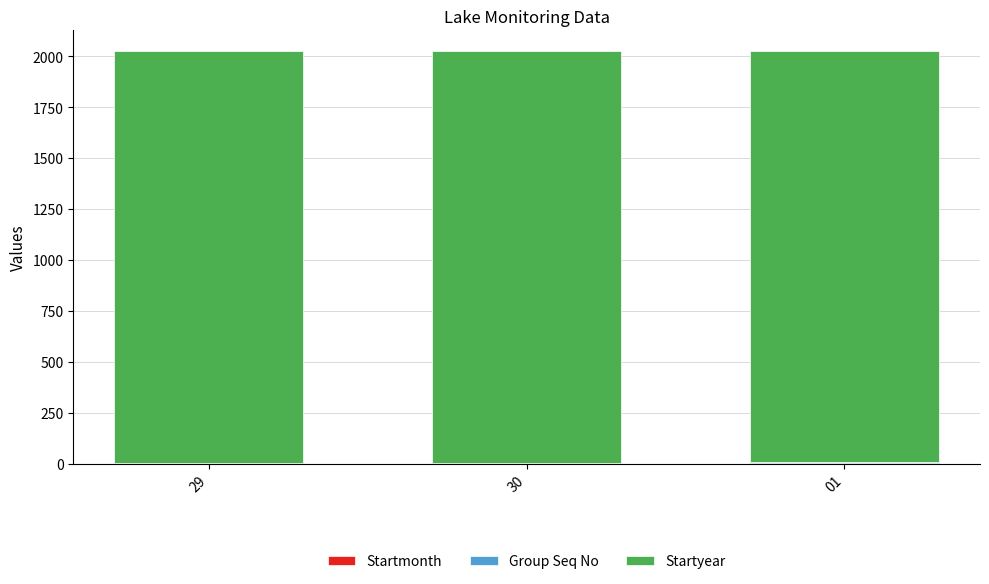

At which label is Startyear closest to 2018?

29